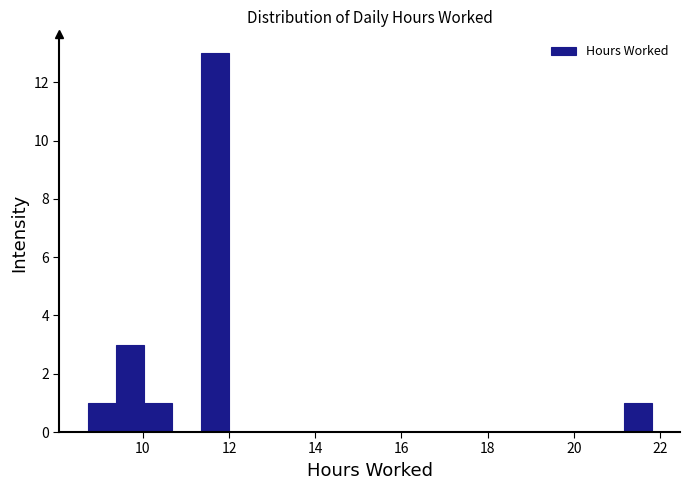

Around what value on the x-axis is the tallest bar? Give the approximate position of its centre, as read against the axis.

11.6